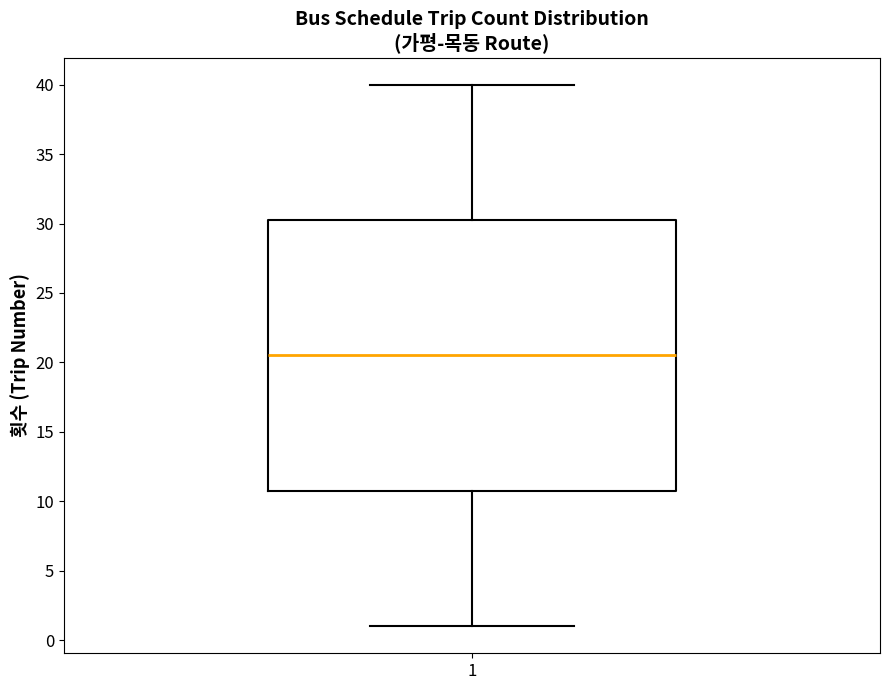

Where is the lower edge of the box at x = 1 on the y-axis? The values are not printed on the chart, so give them approximately, as read against the axis.

11.0